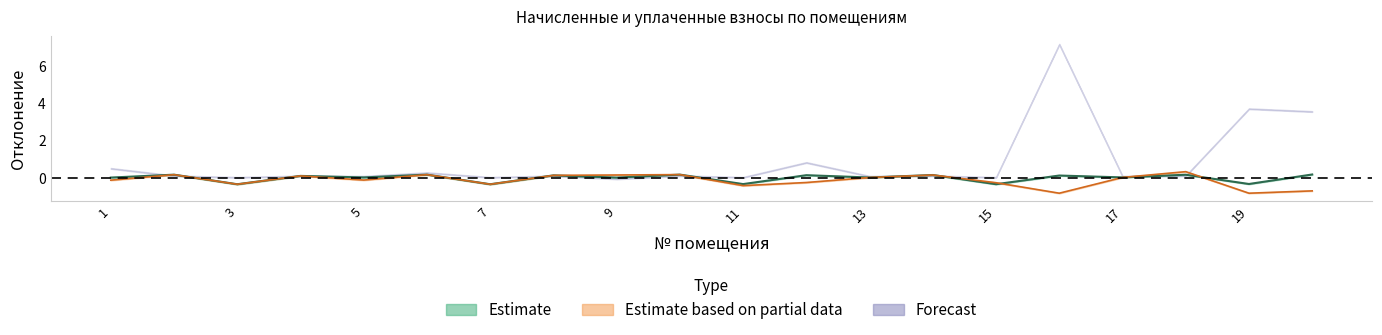

Where is начислено nearest to the value 0?

9